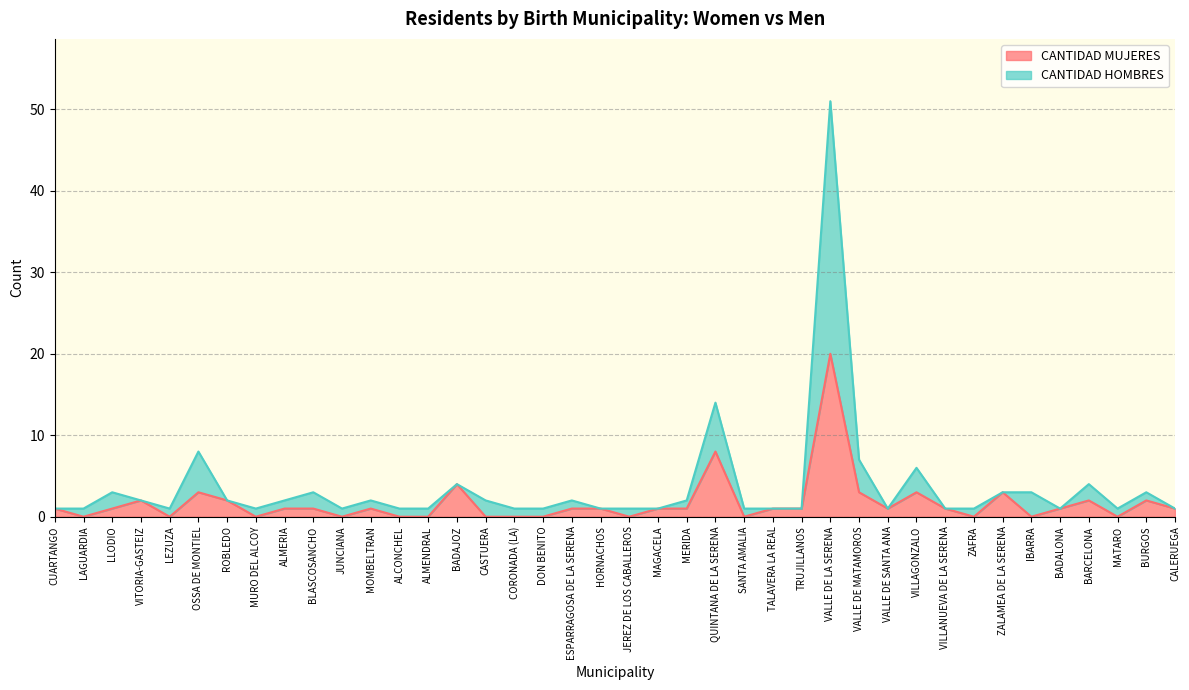

What is the value of the CANTIDAD HOMBRES point at the 7th from the left?

2